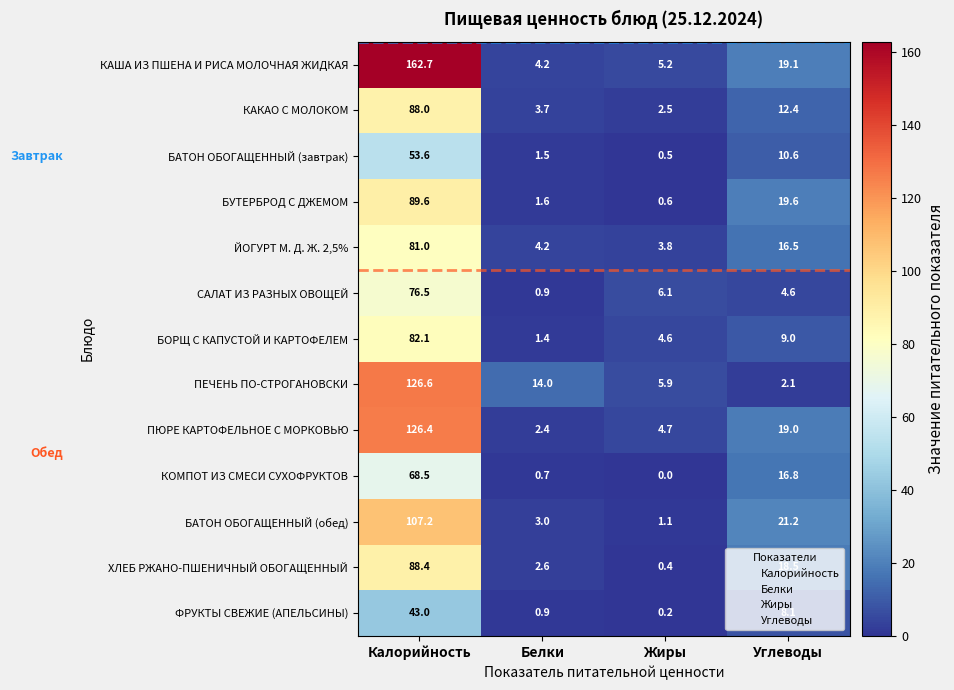

Rank the series by their maximum value, from highest to lowest.

КАША ИЗ ПШЕНА И РИСА МОЛОЧНАЯ ЖИДКАЯ, ПЕЧЕНЬ ПО-СТРОГАНОВСКИ, ПЮРЕ КАРТОФЕЛЬНОЕ С МОРКОВЬЮ, БАТОН ОБОГАЩЕННЫЙ (обед), БУТЕРБРОД С ДЖЕМОМ, ХЛЕБ РЖАНО-ПШЕНИЧНЫЙ ОБОГАЩЕННЫЙ, КАКАО С МОЛОКОМ, БОРЩ С КАПУСТОЙ И КАРТОФЕЛЕМ, ЙОГУРТ М. Д. Ж. 2,5%, САЛАТ ИЗ РАЗНЫХ ОВОЩЕЙ, КОМПОТ ИЗ СМЕСИ СУХОФРУКТОВ, БАТОН ОБОГАЩЕННЫЙ (завтрак), ФРУКТЫ СВЕЖИЕ (АПЕЛЬСИНЫ)